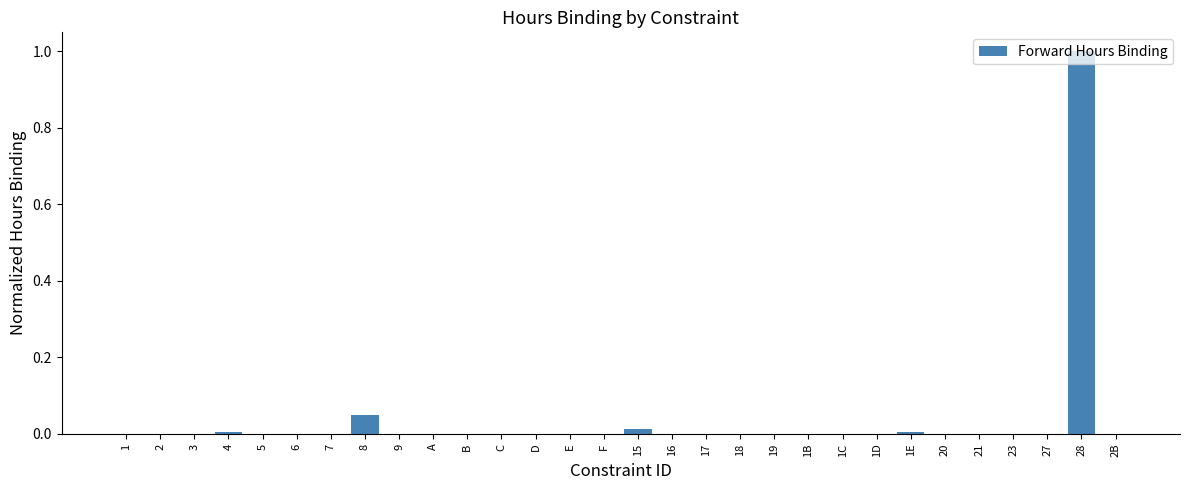

What is the greatest value displayed?

1.0